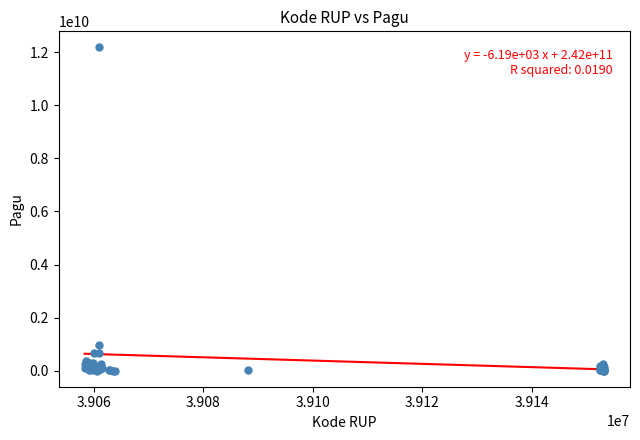

What Y value in the scatter plot is closest to 6092566000?

971640000